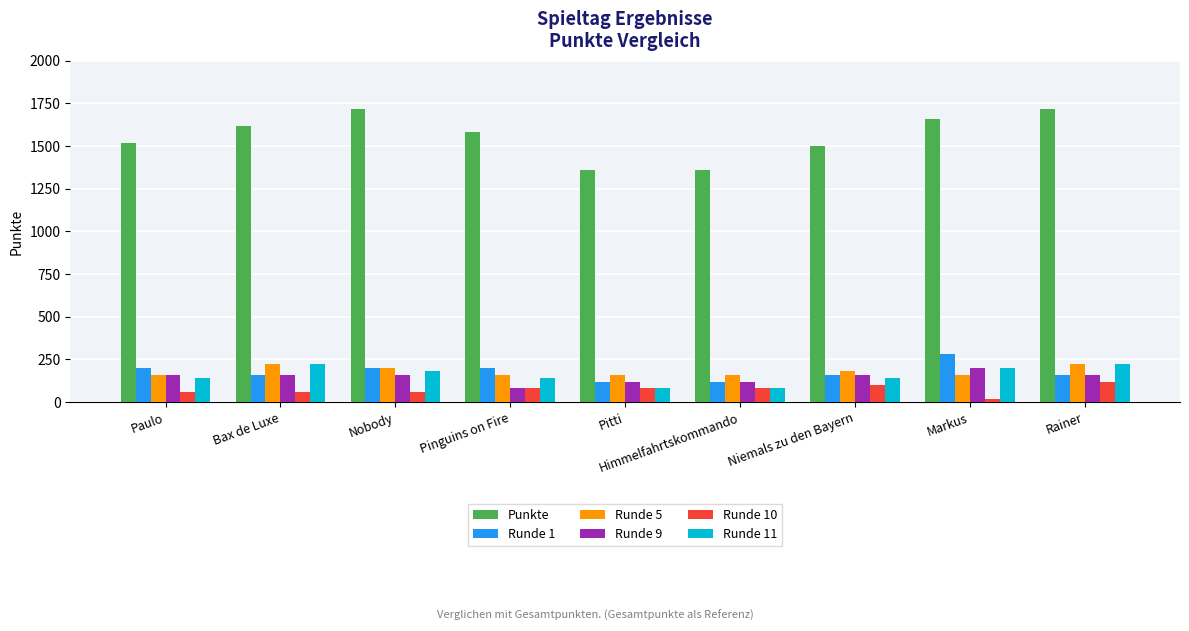

Which series has the widest spread of values?

Punkte